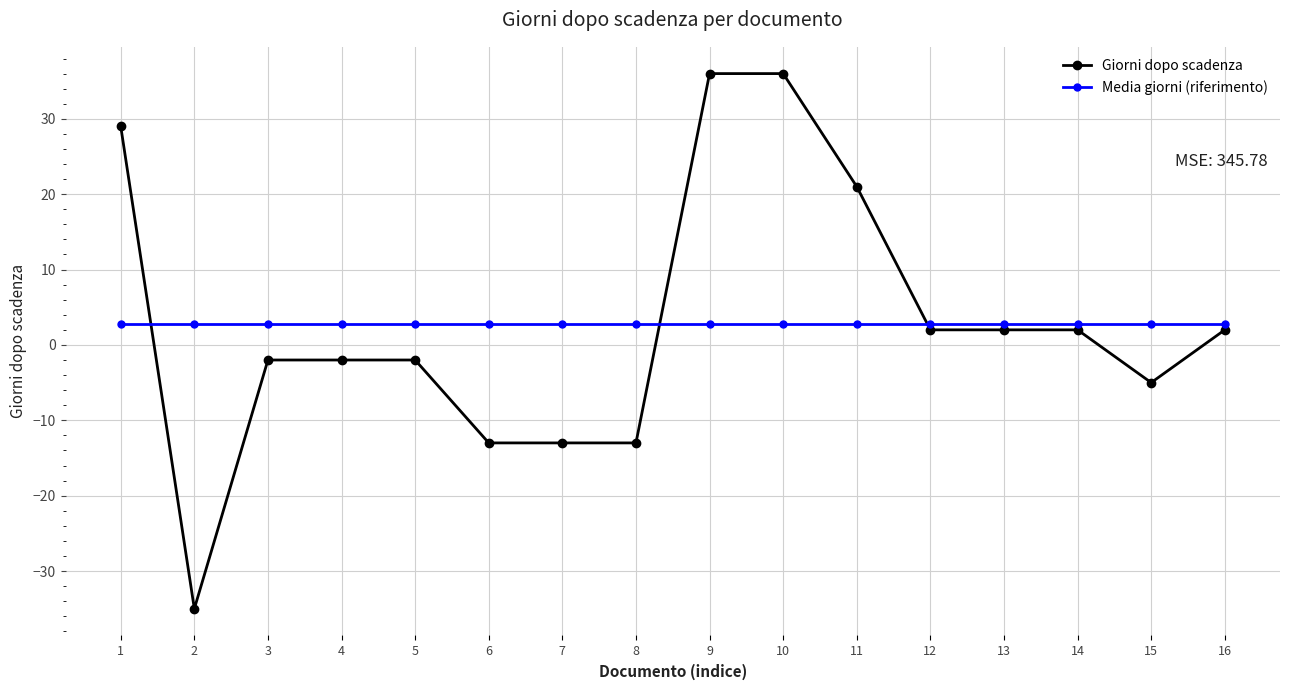

Read the Giorni dopo scadenza value at 14.

2.0